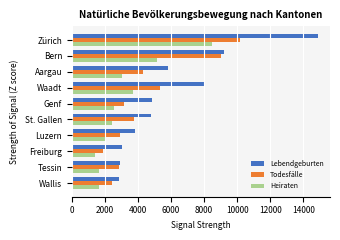

At how many categories does at least one series exceed 13423?

1